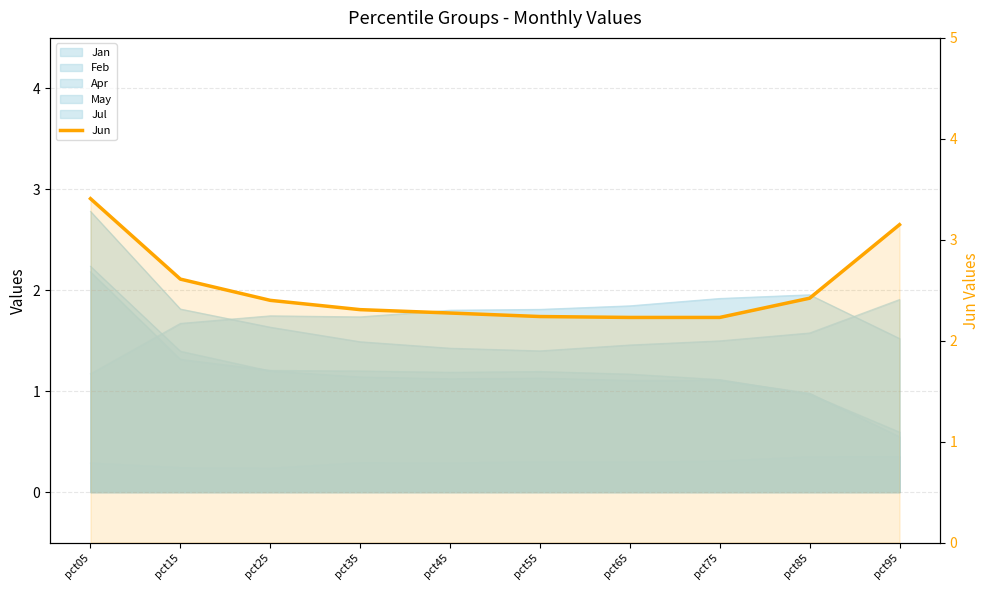

Which has a higher value, pct95 or pct05?

pct05